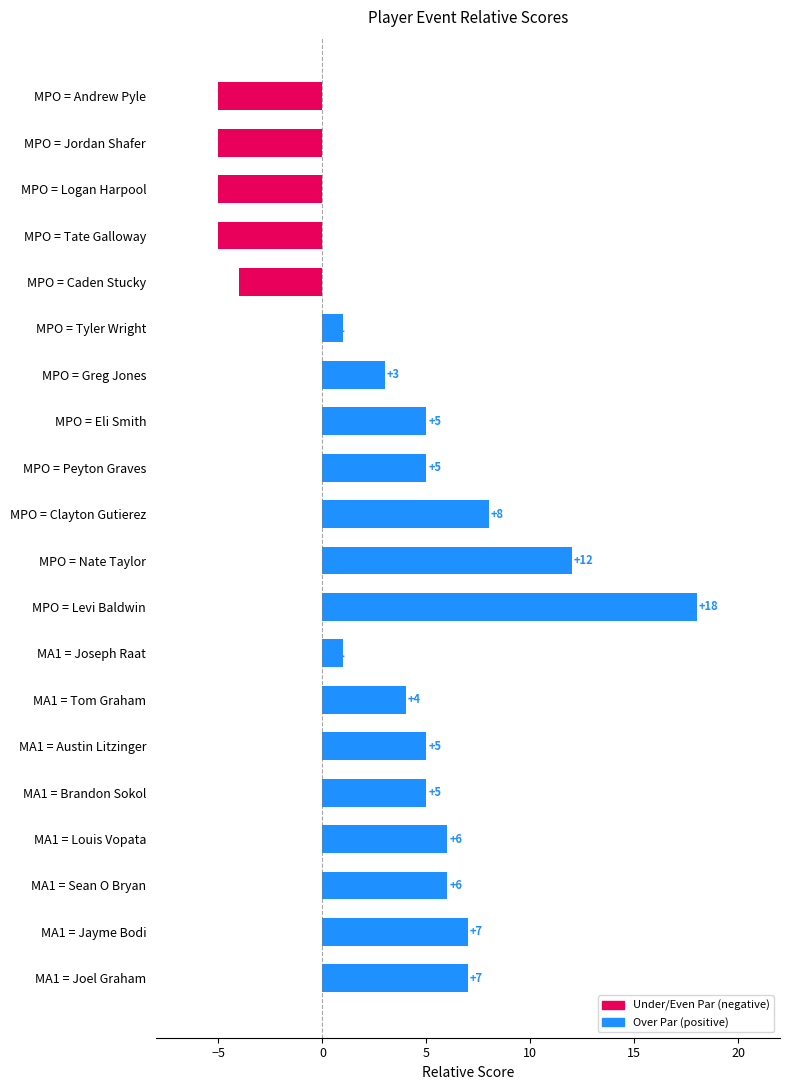

What is the change in value from MA1 = Joseph Raat to MA1 = Joel Graham?

+6